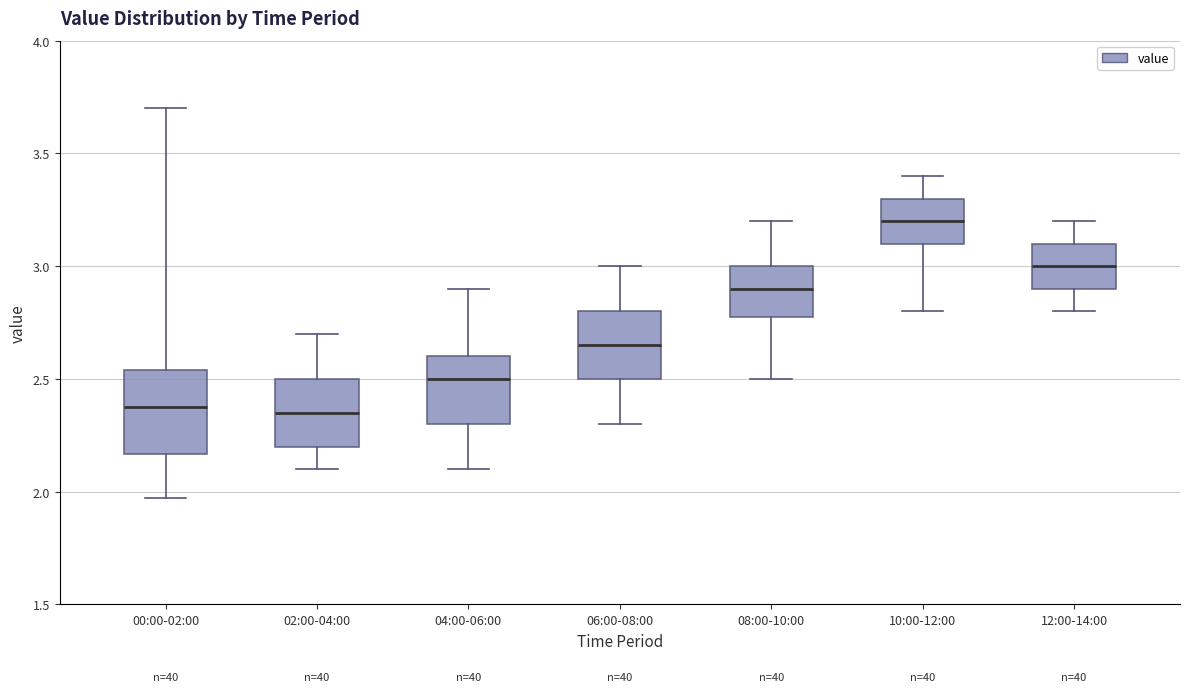

Which box's median line is the highest?

10:00-12:00